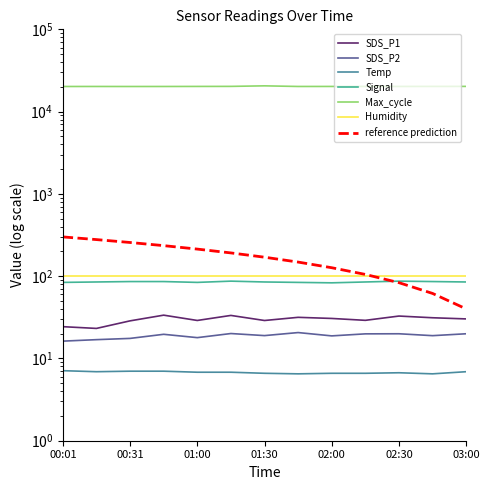

Rank the categories by Signal value from highest to lowest.

01:15, 02:30, 00:31, 00:45, 02:45, 00:16, 01:30, 02:15, 03:00, 00:01, 01:00, 01:45, 02:00